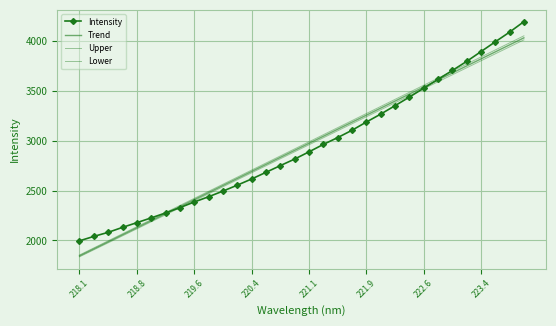

What is the value of the Upper point at the 11th from the left?

2563.9